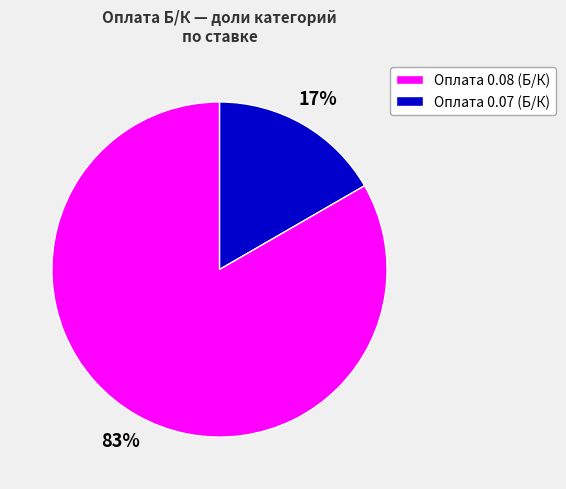

To the nearest percent, what is the average slice percentage?

50%